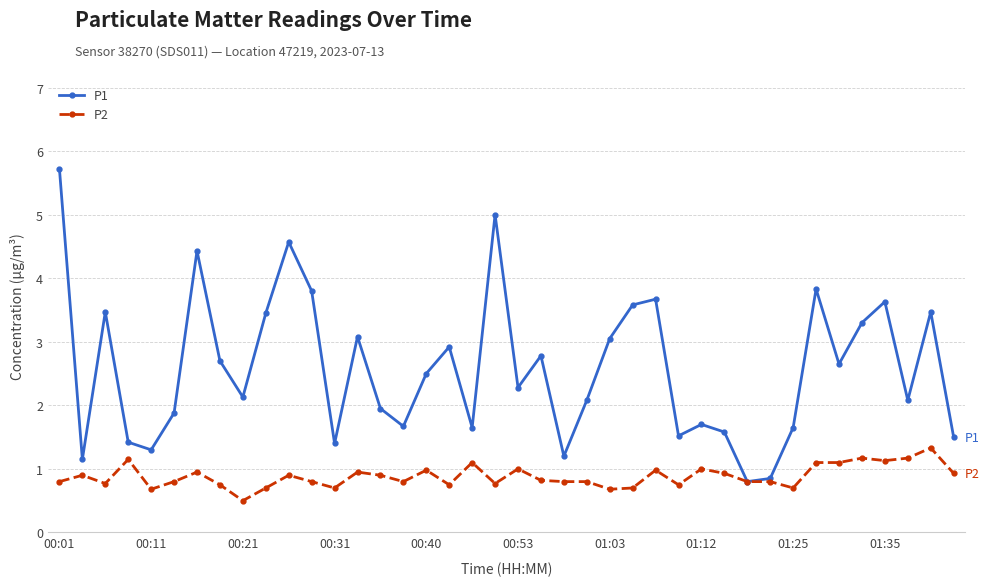

What is the minimum value shown in the chart?

0.5